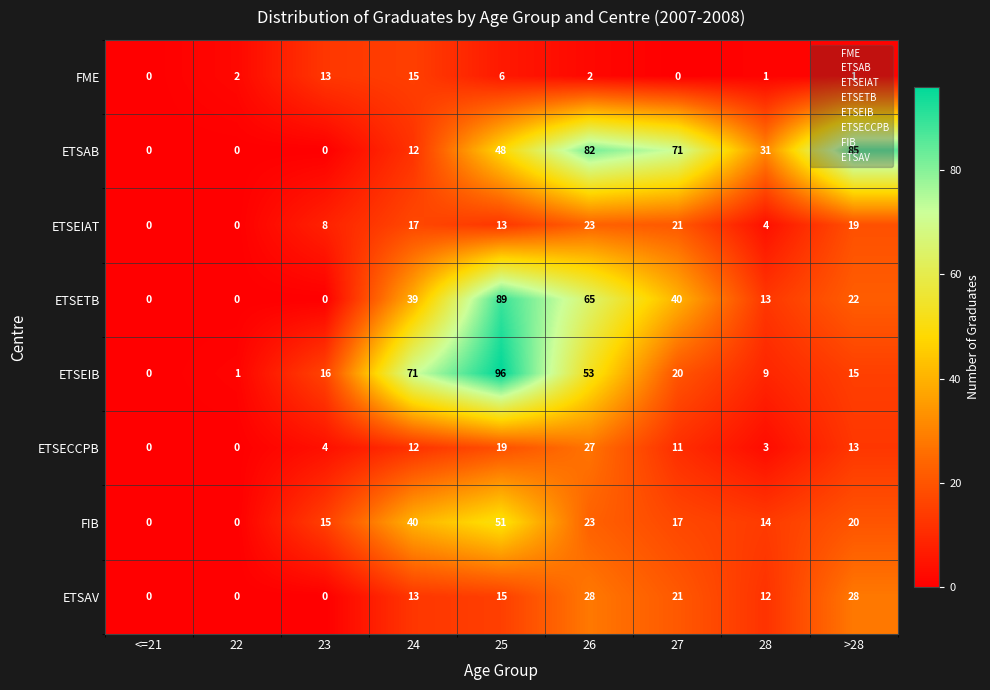

Which label corresponds to the largest value in the chart?

25